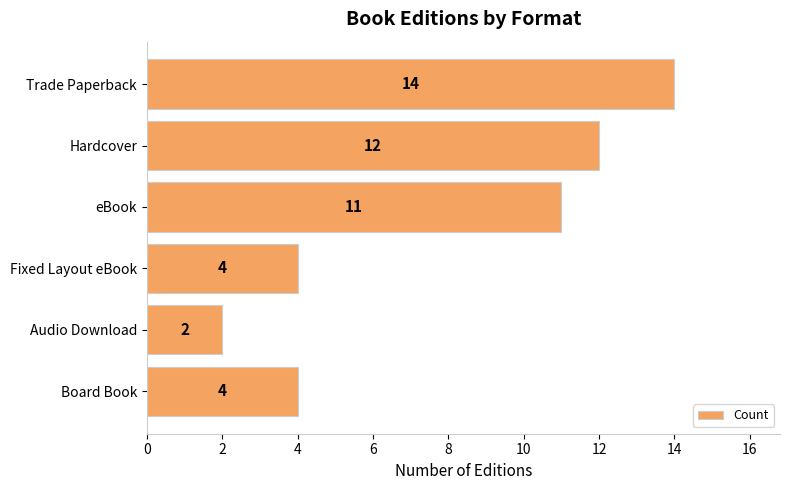

What is the ratio of the value at eBook to the value at Audio Download?

5.5